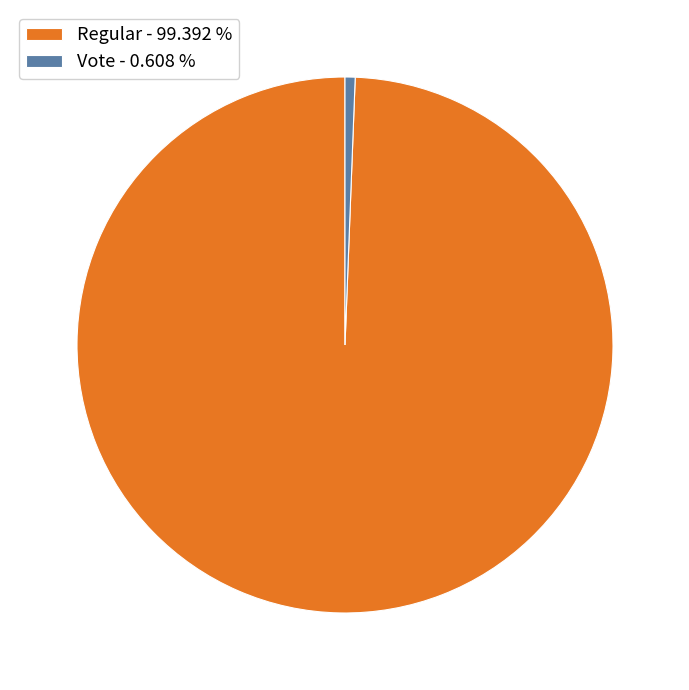

Rank the categories by value from highest to lowest.

Regular - 99.392 %, Vote - 0.608 %